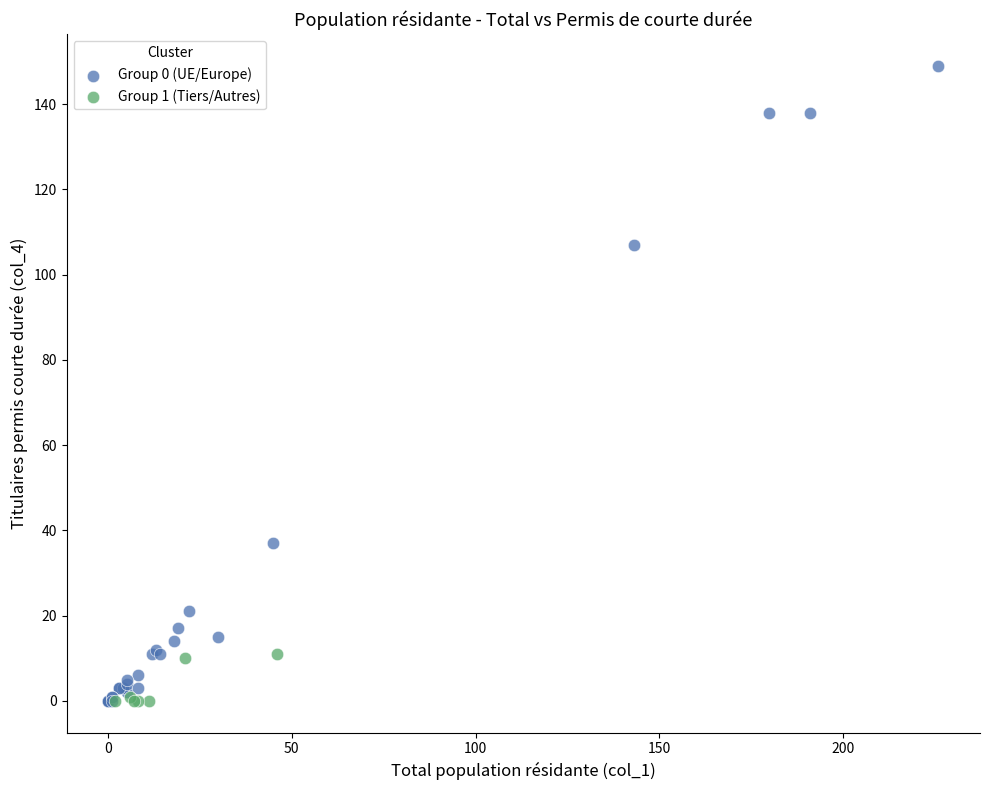

Which series has the largest Y range (max minus min)?

Group 0 (UE/Europe)